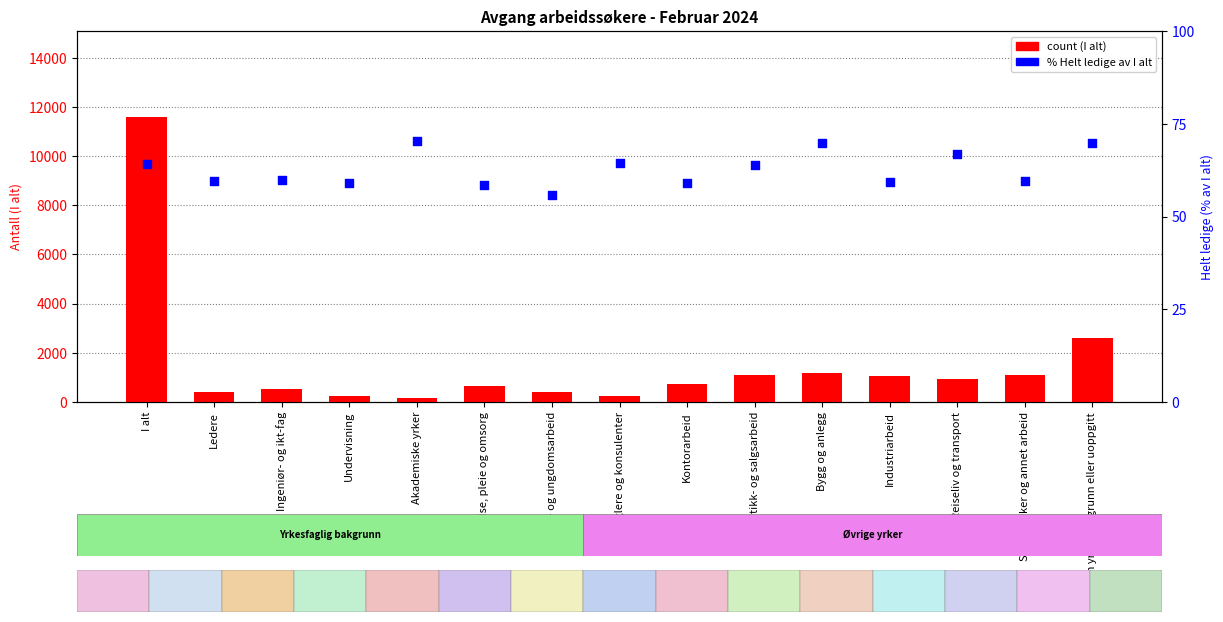

At how many categories does at least one series exceed 4216?

1